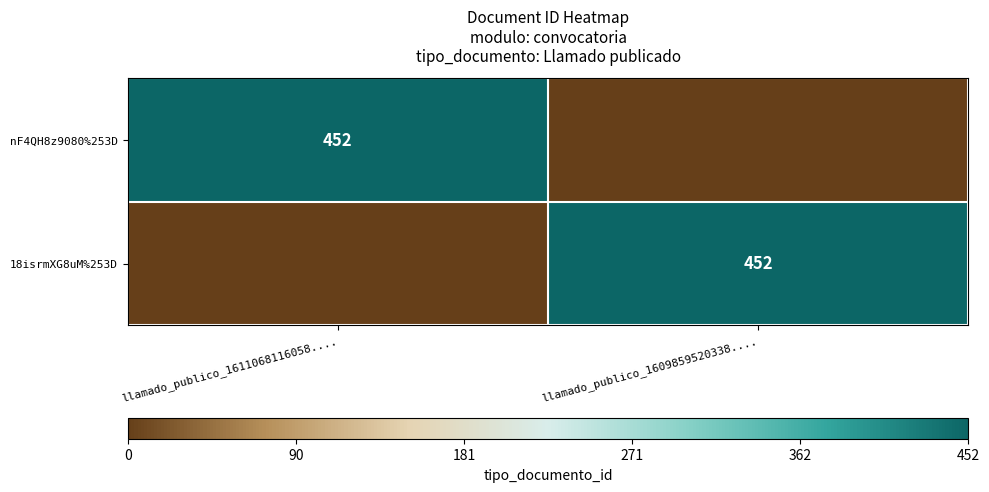

The value of 18isrmXG8uM%253D at llamado_publico_1609859520338.... is 452. True or false?

True